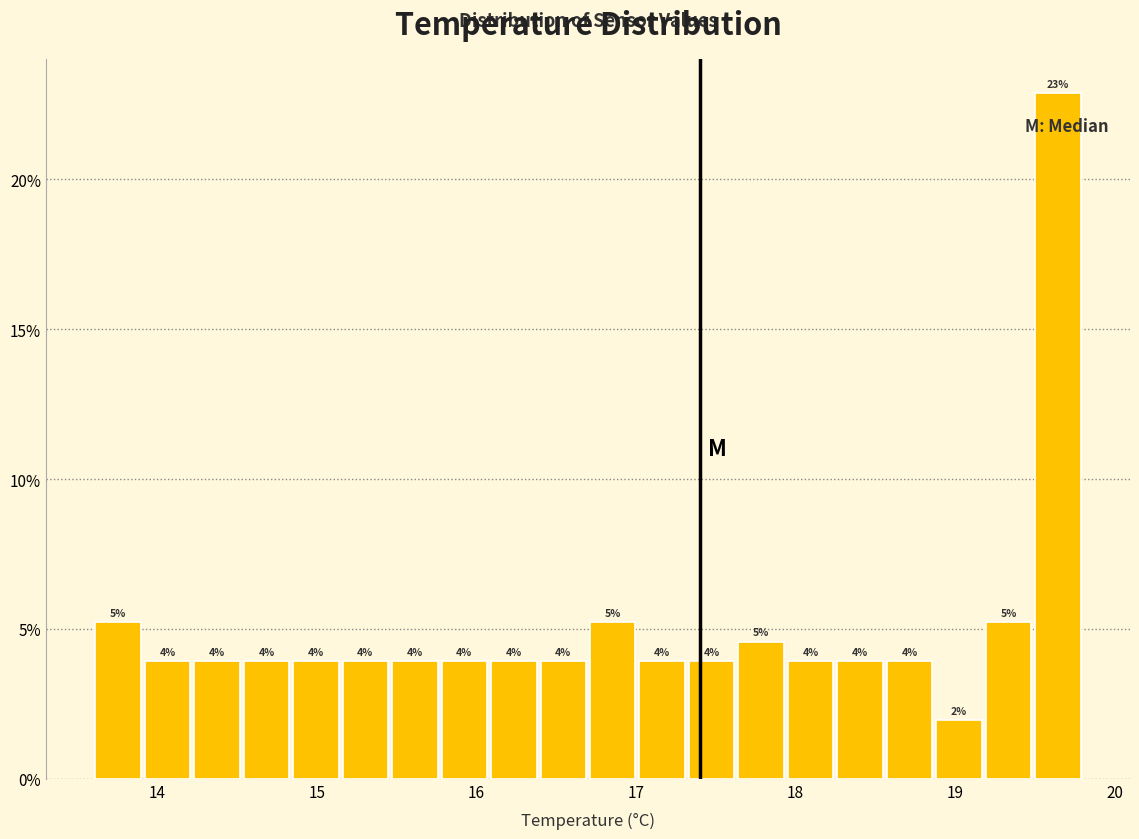

Around what value on the x-axis is the tallest bar? Give the approximate position of its centre, as read against the axis.

19.6